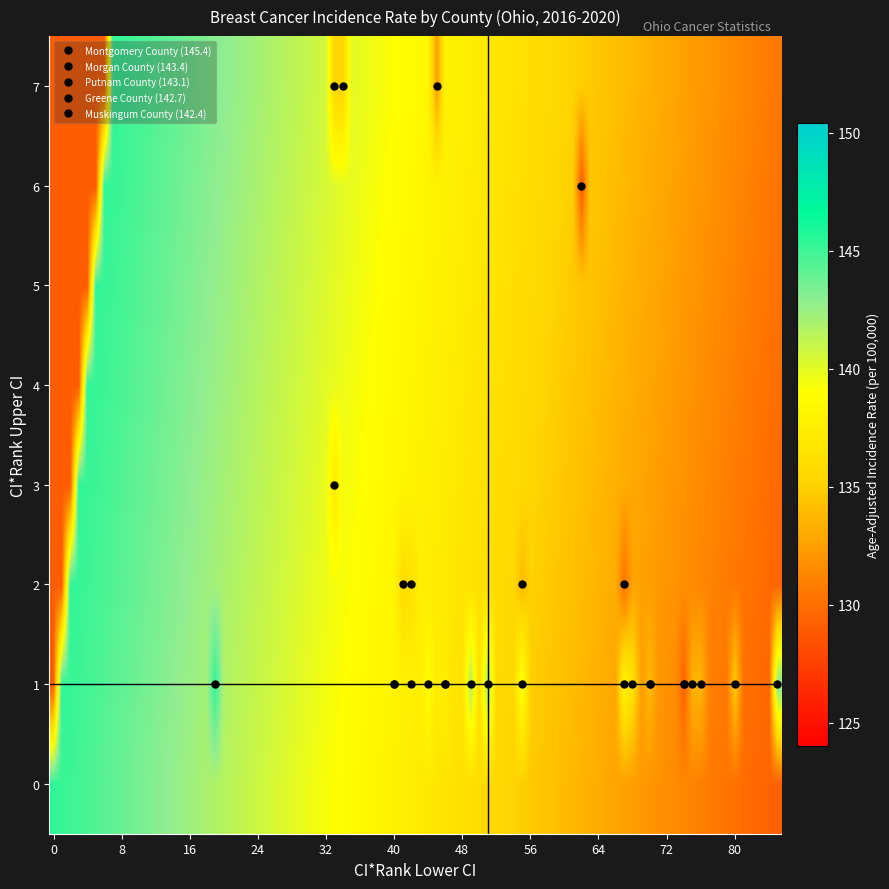

How many data points does each series have?

4